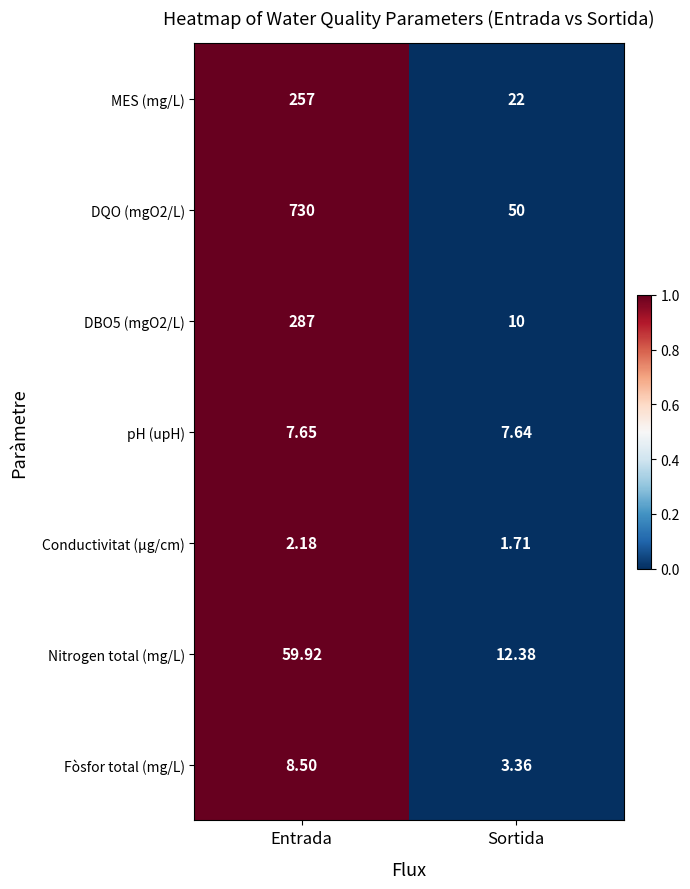

Is the value of Conductivitat (µg/cm) at Sortida greater than the value of Nitrogen total (mg/L) at Sortida?

No